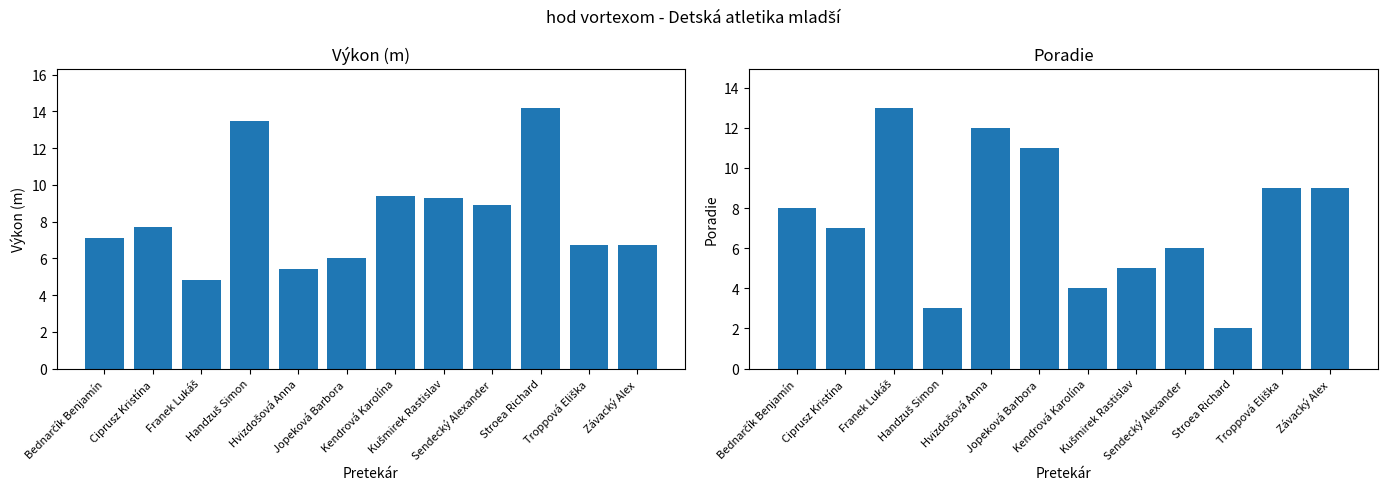

Reading right to left, extract all data points from this chart.

Výkon: Závacký Alex=6.7	Troppová Eliška=6.7	Stroea Richard=14.2	Sendecký Alexander=8.9	Kušmirek Rastislav=9.3	Kendrová Karolína=9.4	Jopeková Barbora=6.0	Hvizdošová Anna=5.4	Handzuš Simon=13.5	Franek Lukáš=4.8	Ciprusz Kristína=7.7	Bednarčík Benjamín=7.1
Poradie: Závacký Alex=9.0	Troppová Eliška=9.0	Stroea Richard=2.0	Sendecký Alexander=6.0	Kušmirek Rastislav=5.0	Kendrová Karolína=4.0	Jopeková Barbora=11.0	Hvizdošová Anna=12.0	Handzuš Simon=3.0	Franek Lukáš=13.0	Ciprusz Kristína=7.0	Bednarčík Benjamín=8.0